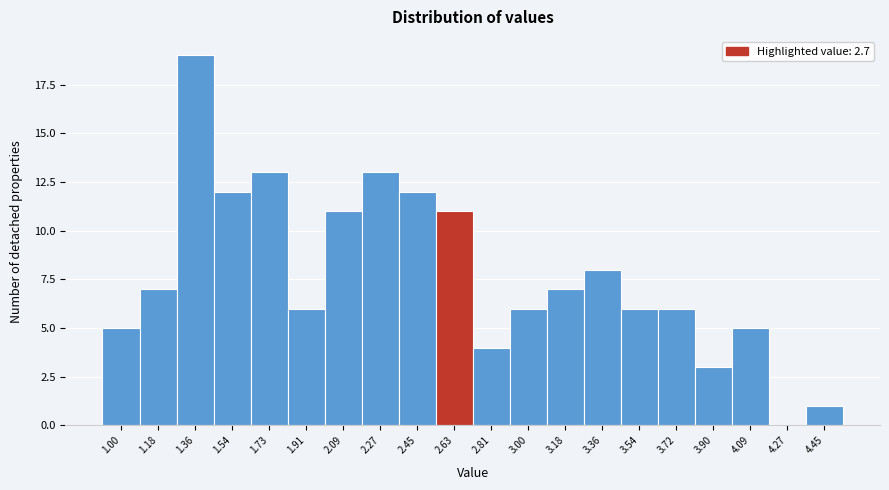

Reading right to left, list all the values displayed in this chart.

4.45=1	4.27=0	4.09=5	3.90=3	3.72=6	3.54=6	3.36=8	3.18=7	3.00=6	2.81=4	2.63=11	2.45=12	2.27=13	2.09=11	1.91=6	1.73=13	1.54=12	1.36=19	1.18=7	1.00=5